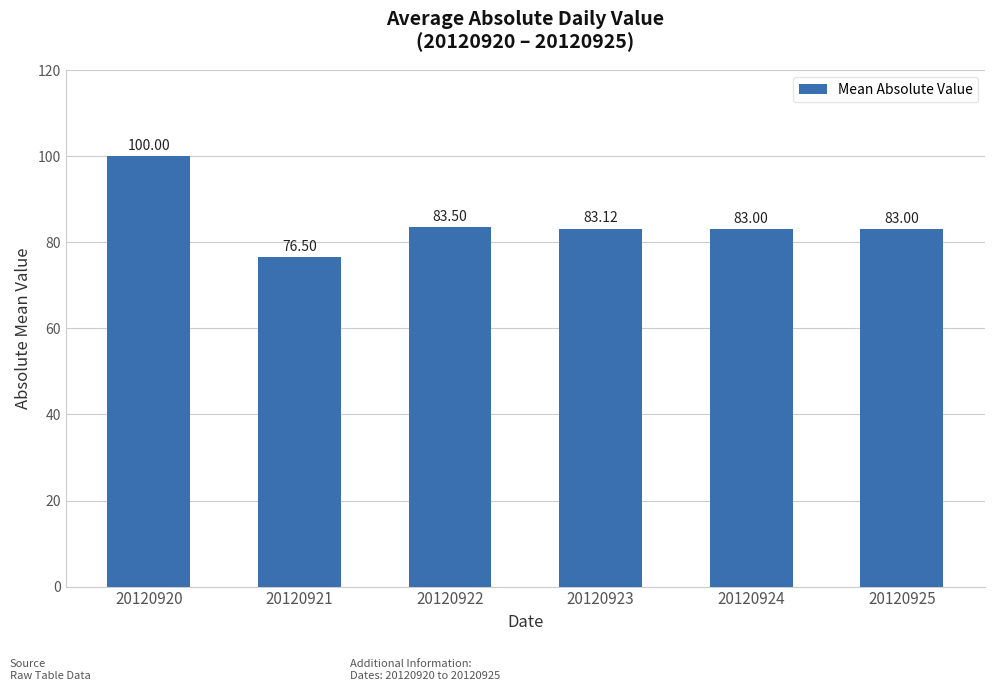

Where is the data nearest to the value 88?

20120922